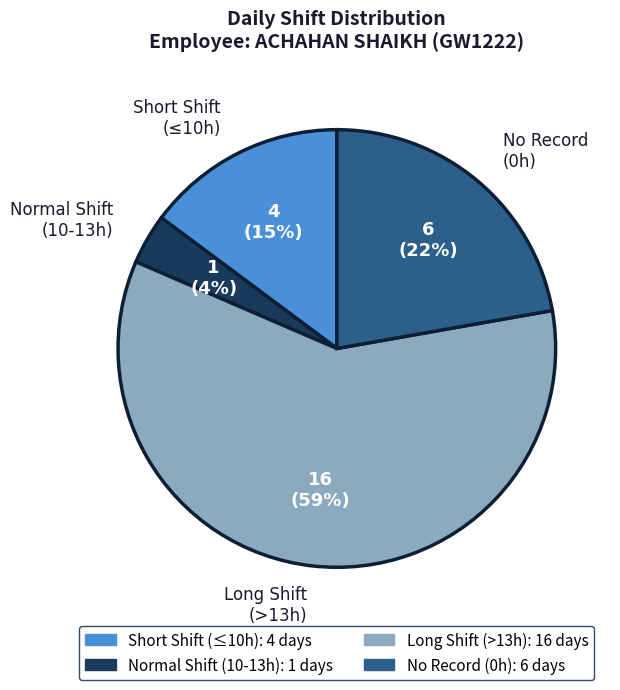

Count the number of slices in the pie.

4